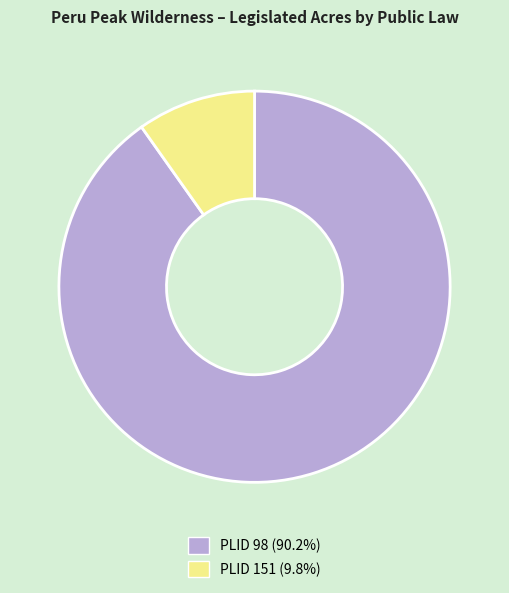

Is there any slice that represents more than half of the pie?

Yes